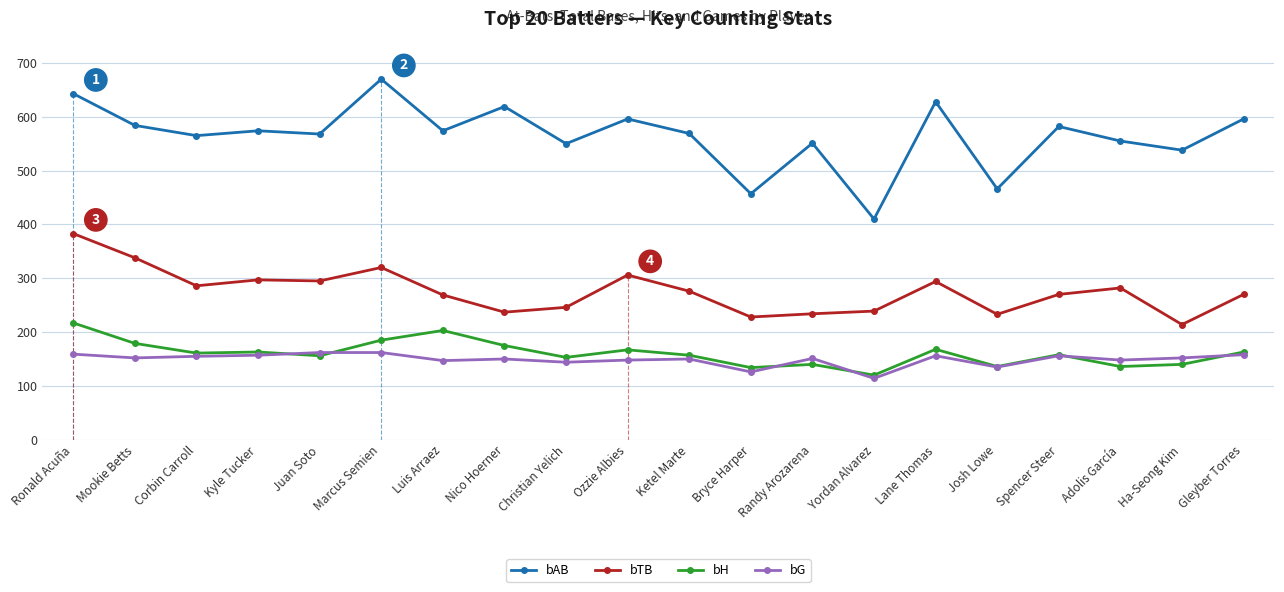

At which category is the sum across all series the highest?

Ronald Acuña